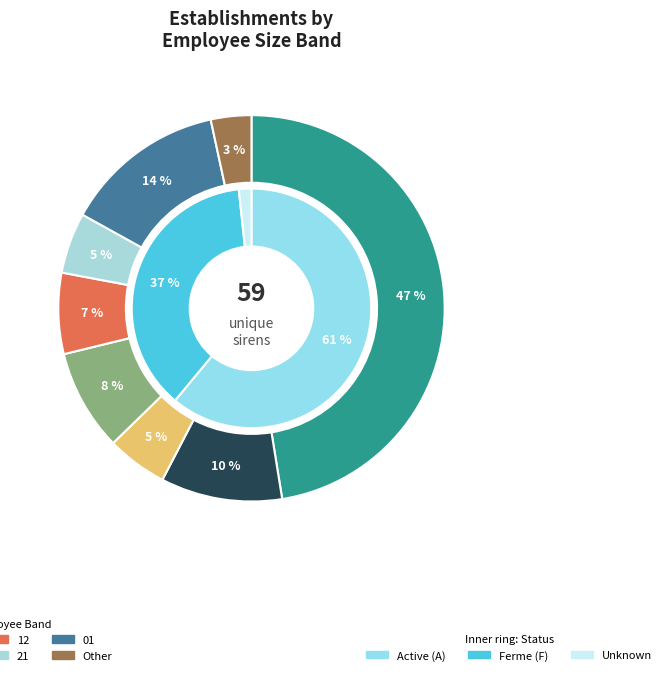

Is there any slice that represents more than half of the pie?

No